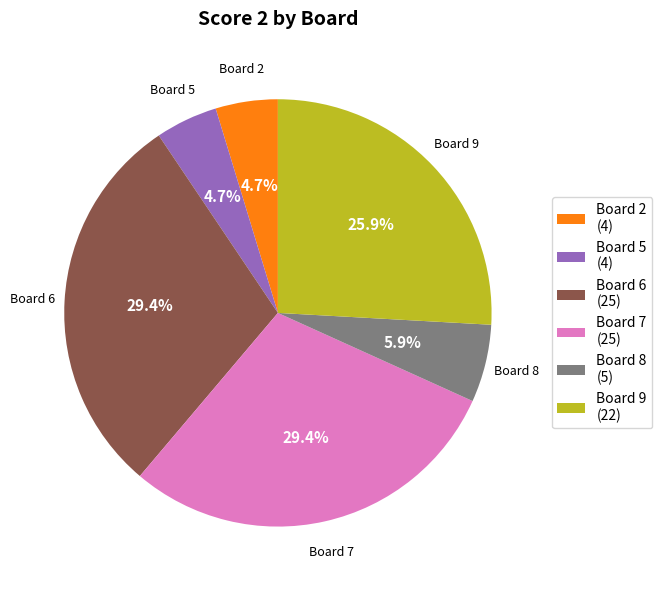

Does any single category account for the majority?

No